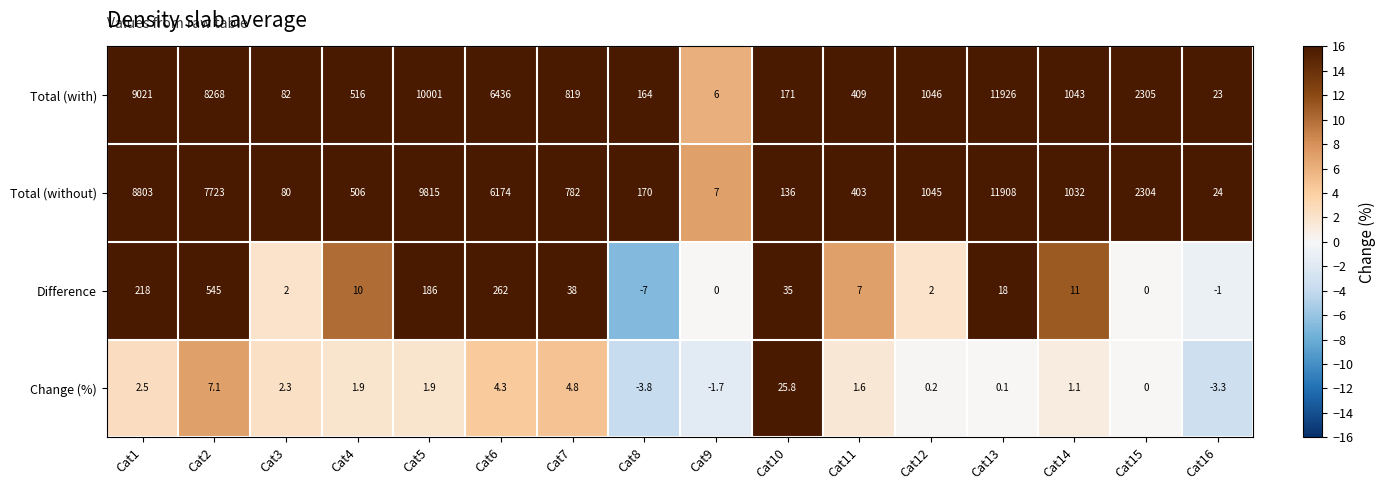

What is the difference between the highest and lowest values at Cat12?

1045.8